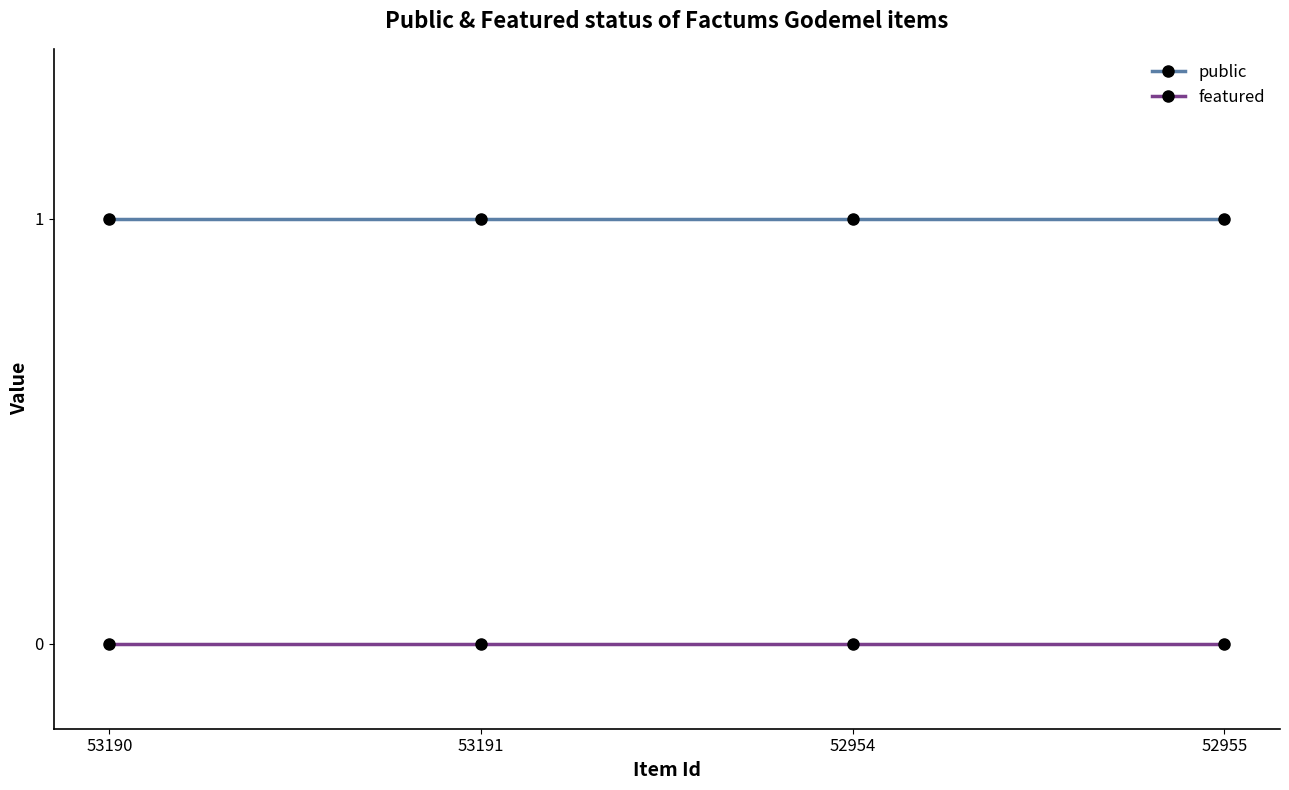

Does the chart display data point markers on the line(s)?

Yes